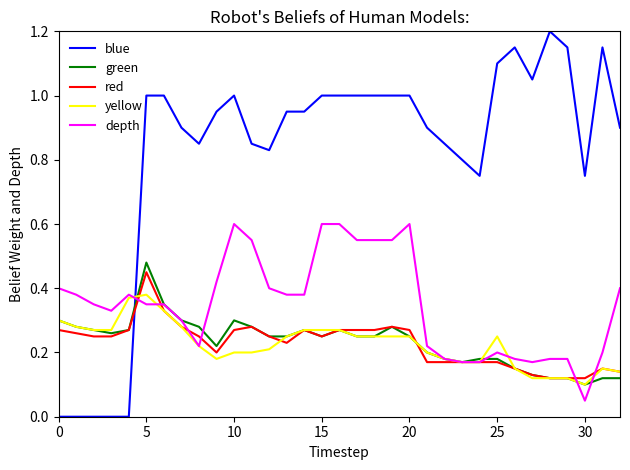

What is the greatest value displayed?

1.2